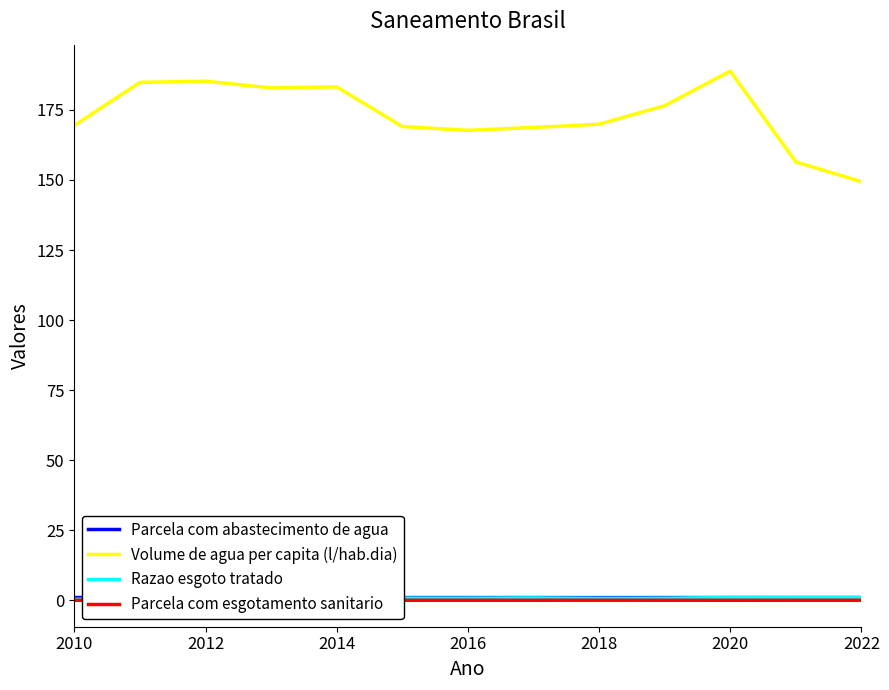

What is the minimum value for Volume de agua per capita (l/hab.dia)?

149.4